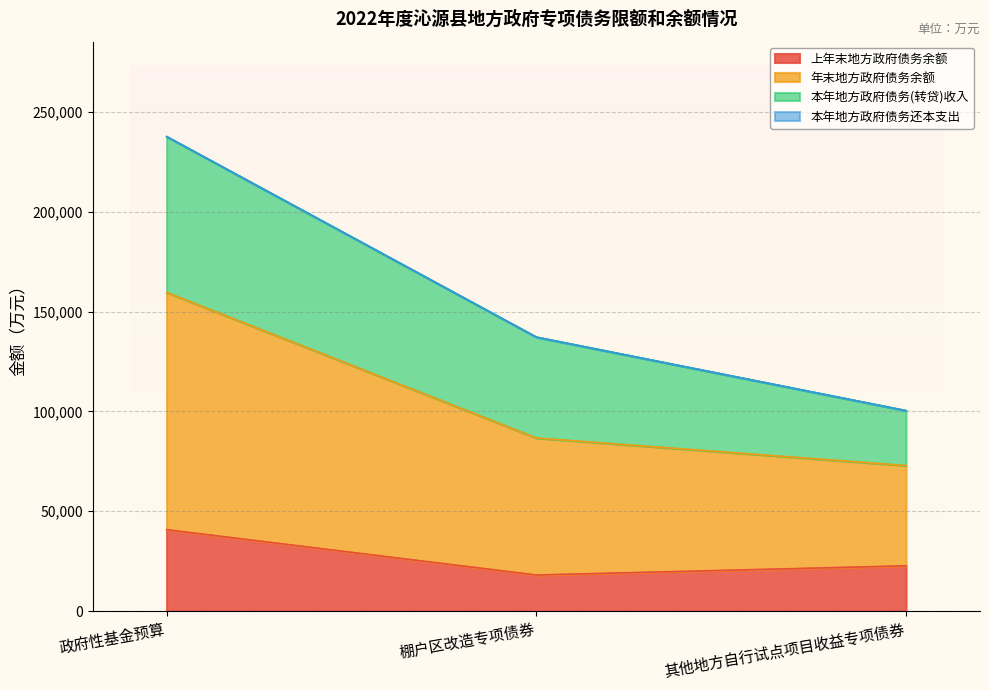

At which category is the sum across all series the highest?

政府性基金预算